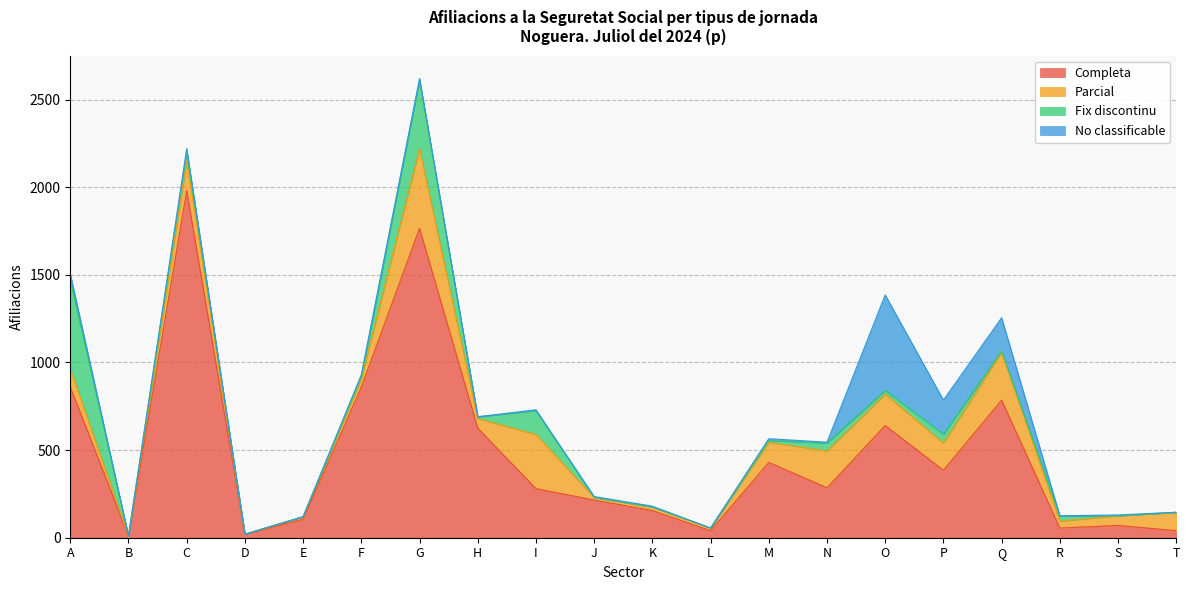

At Q, list the series in order from largest to smallest.

Completa, Parcial, No classificable, Fix discontinu